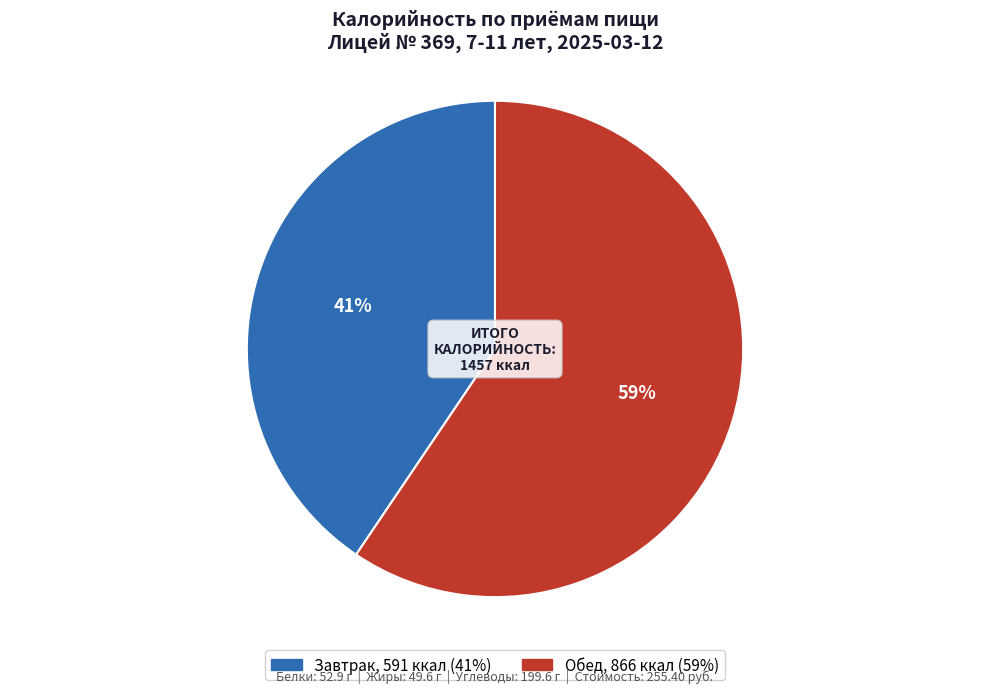

Between Завтрак and Обед, which is larger?

Обед